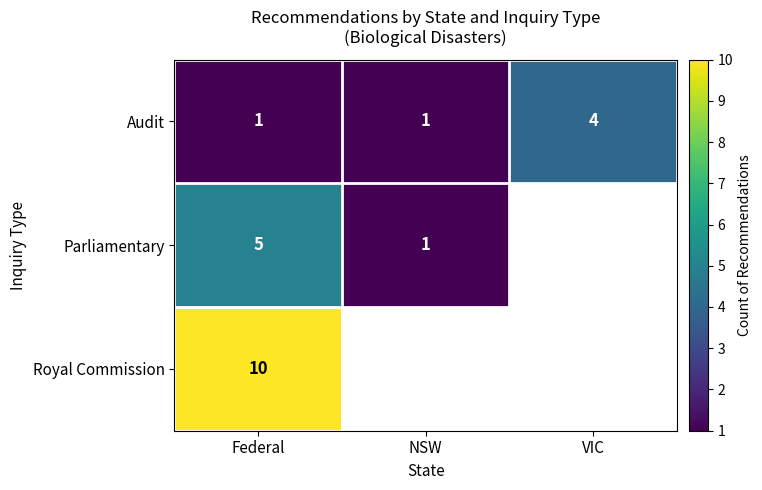

Rank the series at Federal from lowest to highest value.

Audit, Parliamentary, Royal Commission